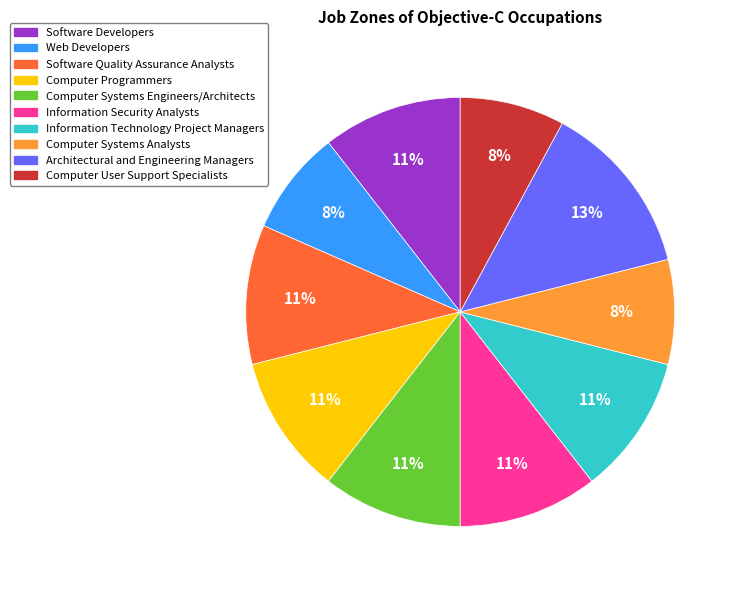

To the nearest percent, what is the average slice percentage?

10%